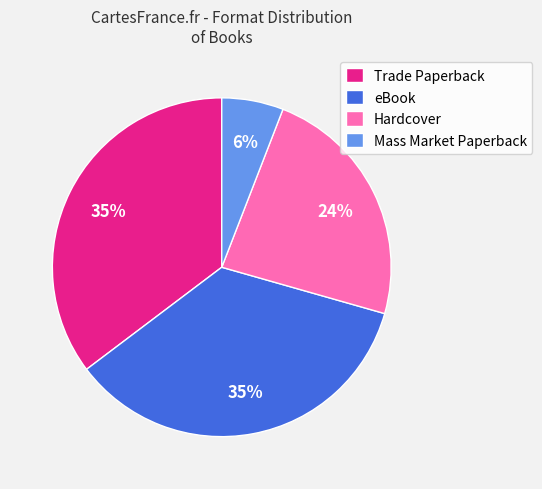

To the nearest percent, what is the difference between the eBook and Mass Market Paperback slice percentages?

29%